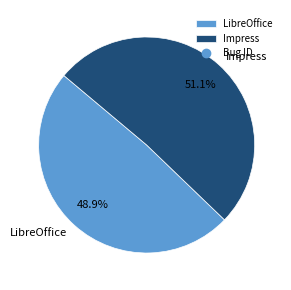

Rank the categories by value from highest to lowest.

Impress, LibreOffice